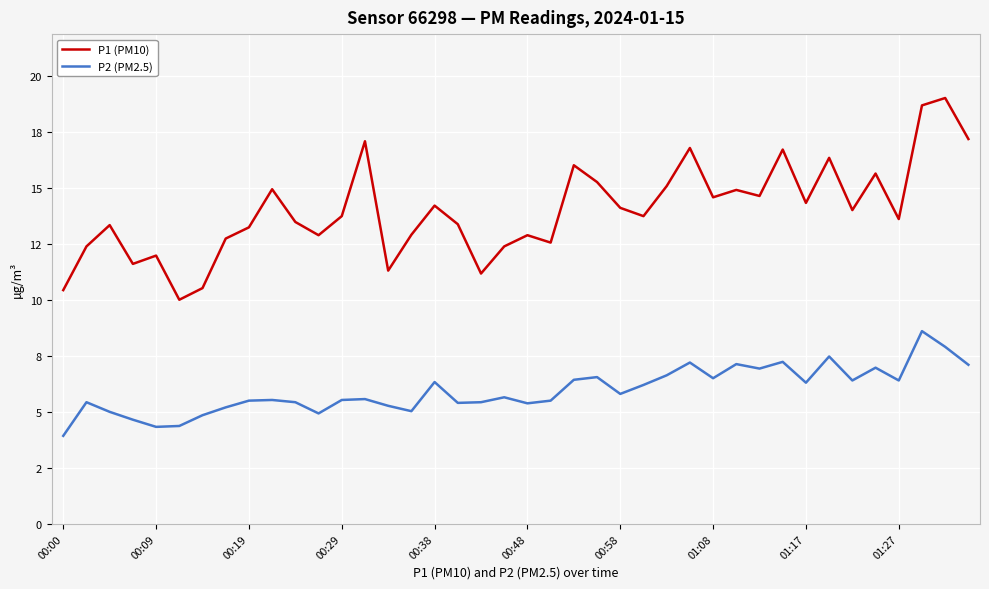

Is this an area chart (filled region under the line)?

No